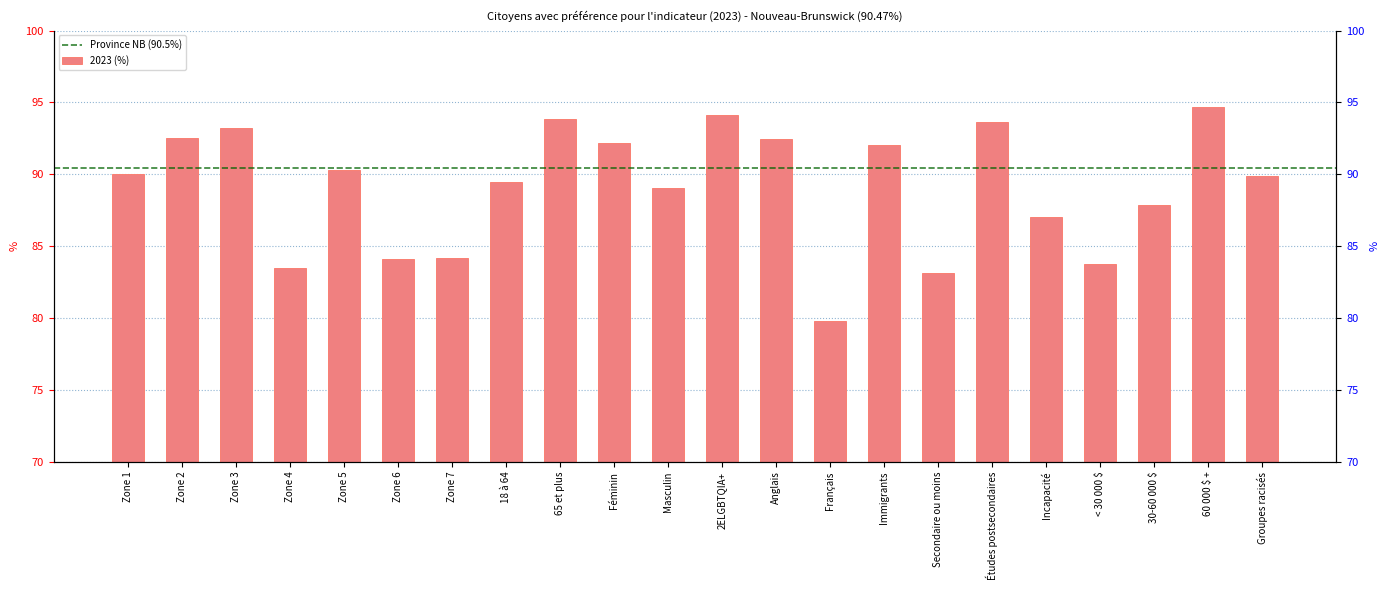

Between 18 à 64 and Français, which is larger?

18 à 64